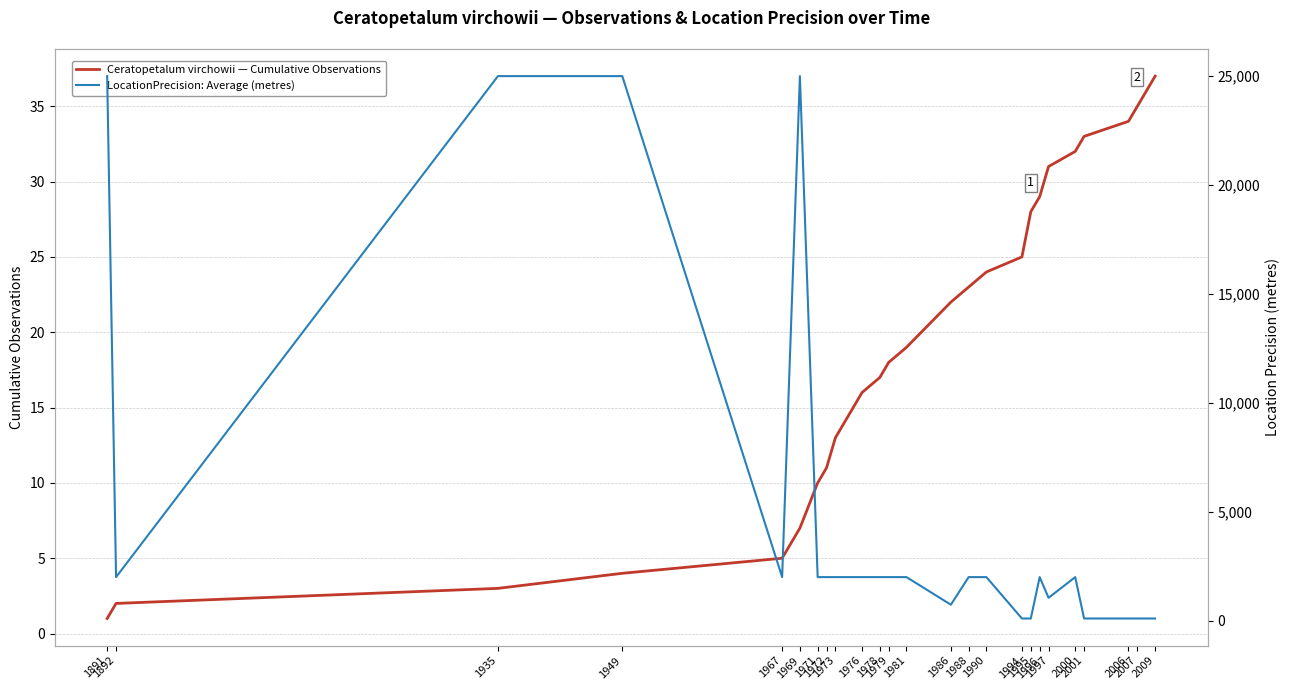

What is the value of the LocationPrecision: Average (metres) point at the 23rd from the left?

100.0